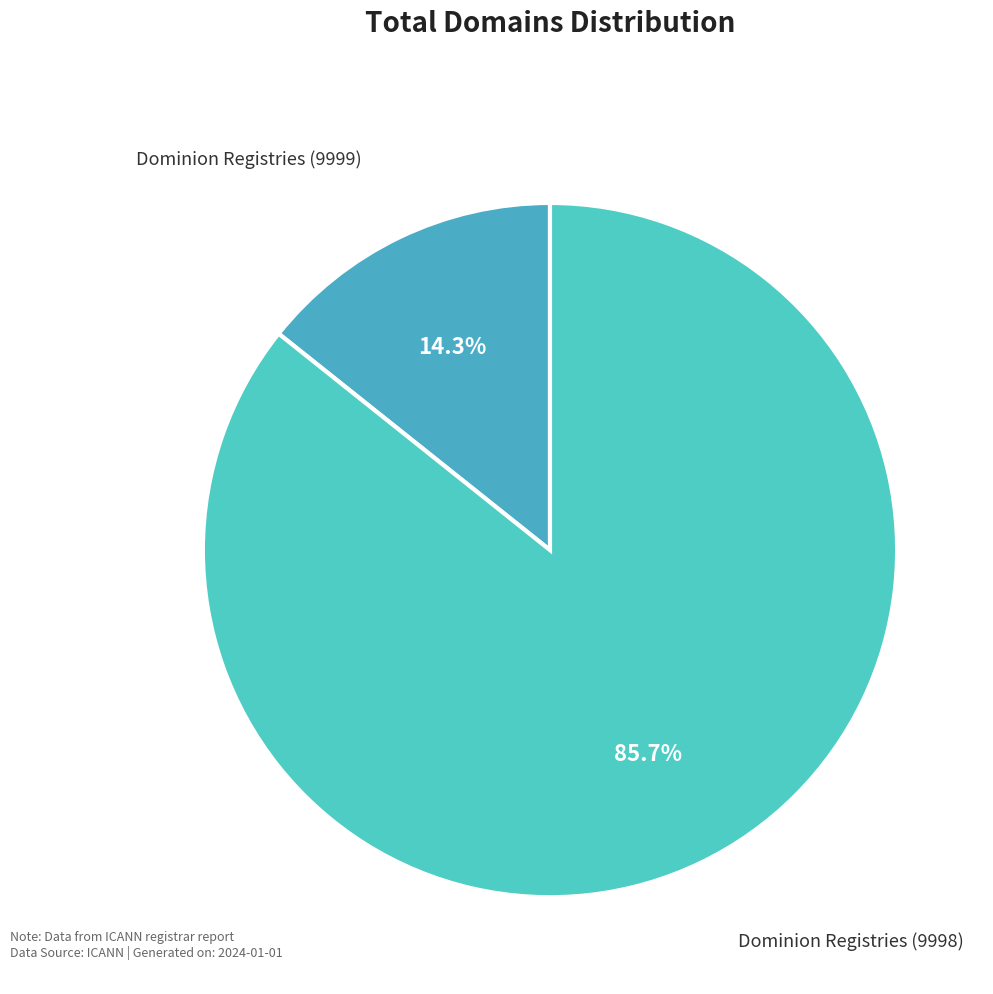

To the nearest percent, what is the average slice percentage?

50%